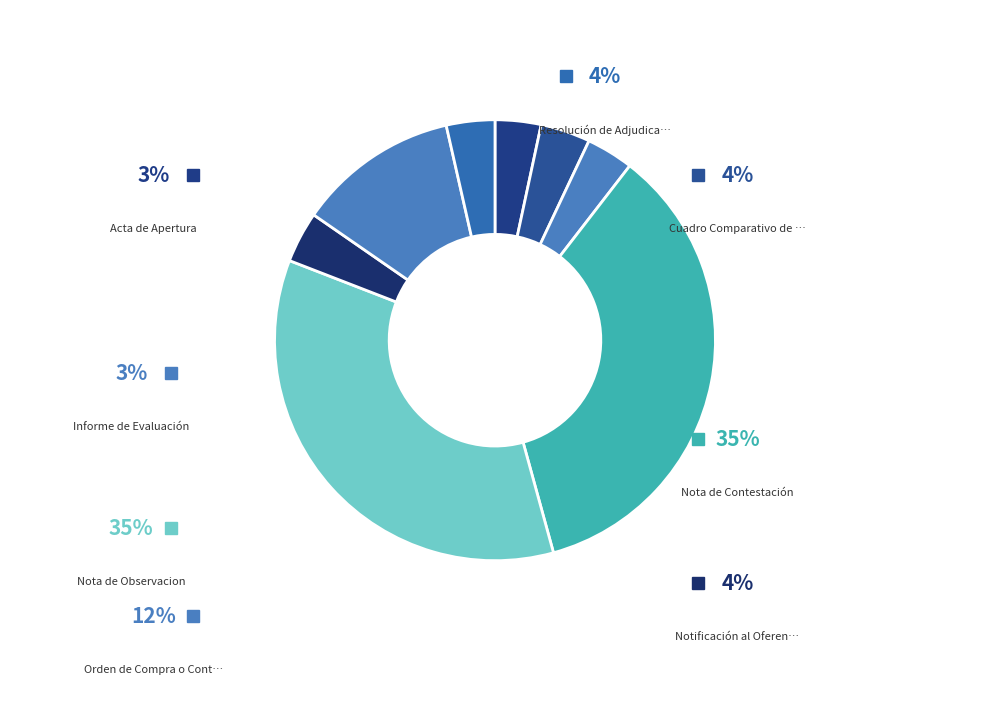

True or false: Nota de Contestación accounts for 46% of the total.

False